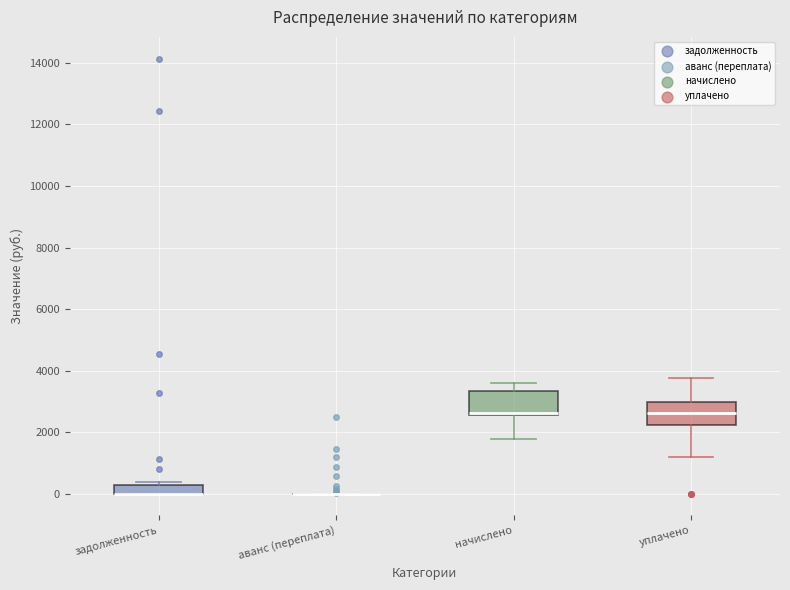

Where is the lower edge of the box for задолженность on the y-axis? The values are not printed on the chart, so give them approximately, as read against the axis.

0